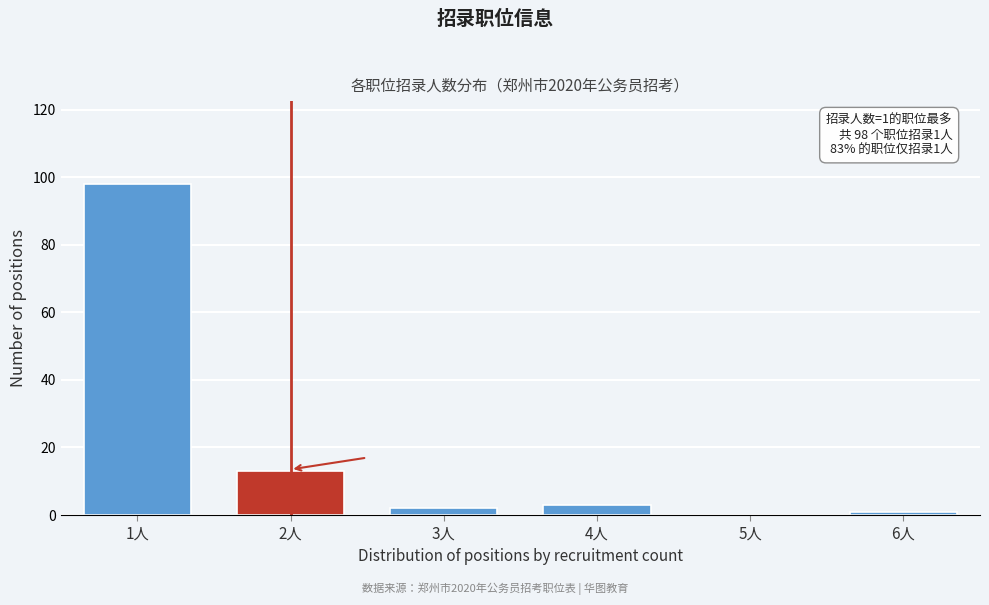

Reading left to right, extract all data points from this chart.

1人=98	2人=13	3人=2	4人=3	5人=0	6人=1